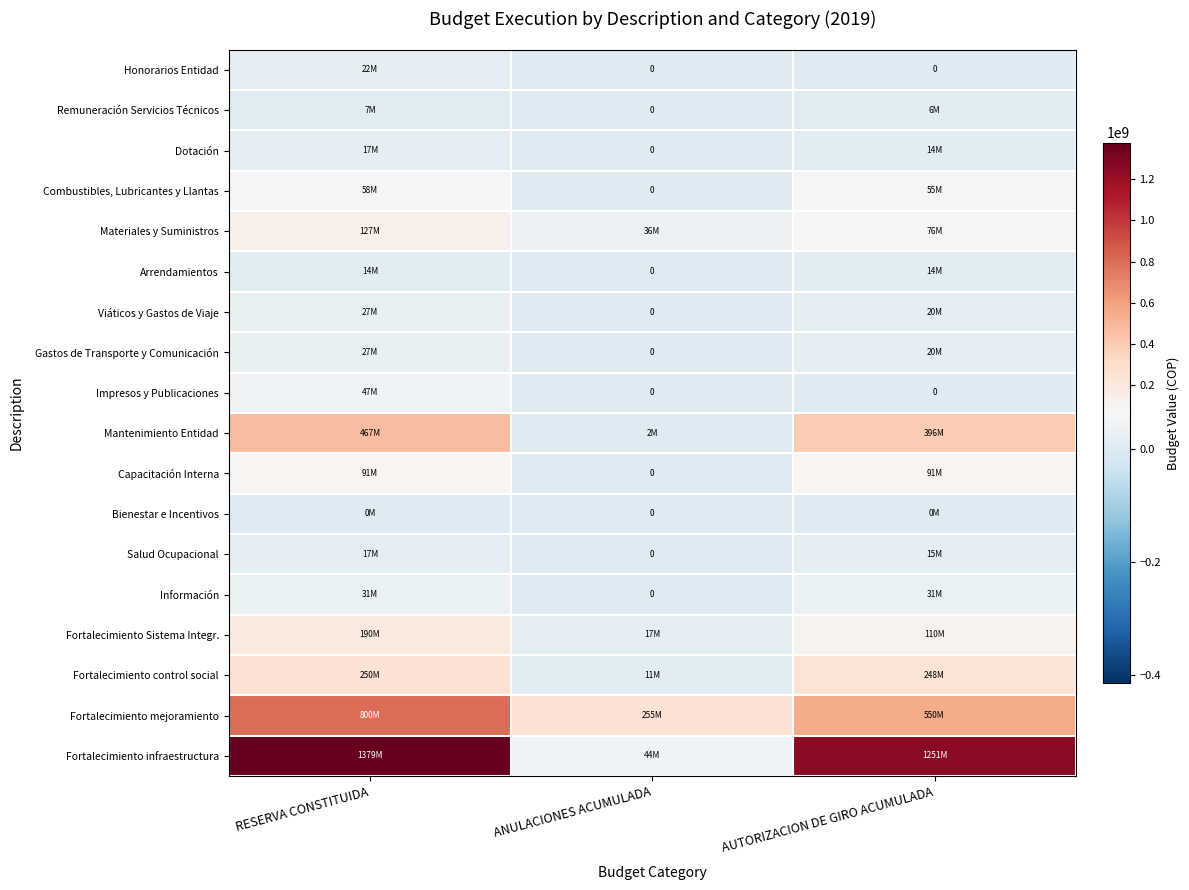

At which category is the sum across all series the highest?

RESERVA CONSTITUIDA